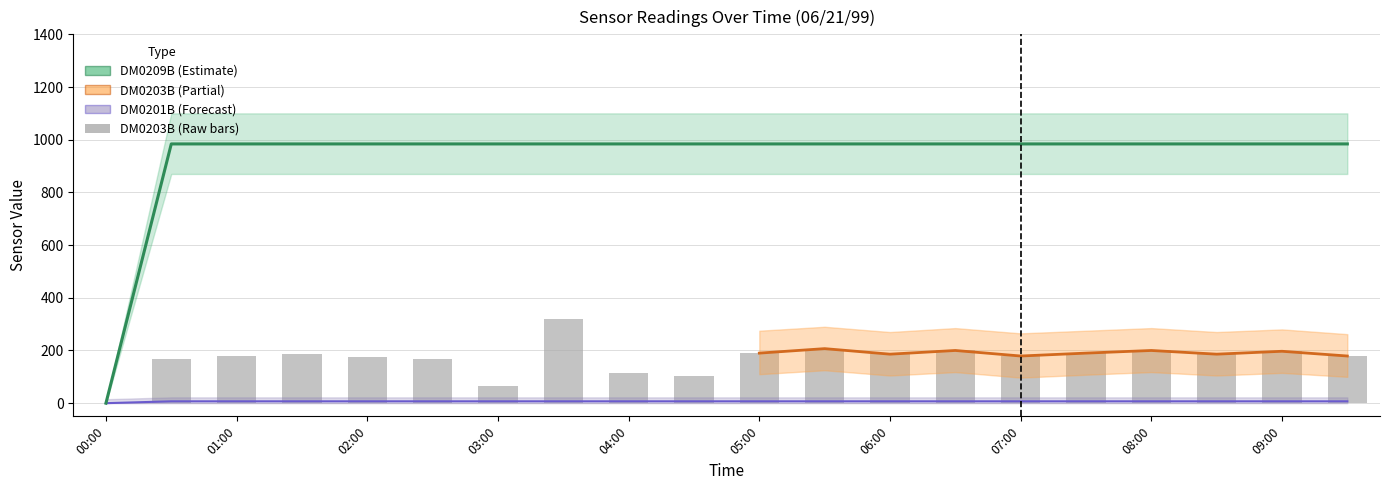

What position from the right is 06:30?

7